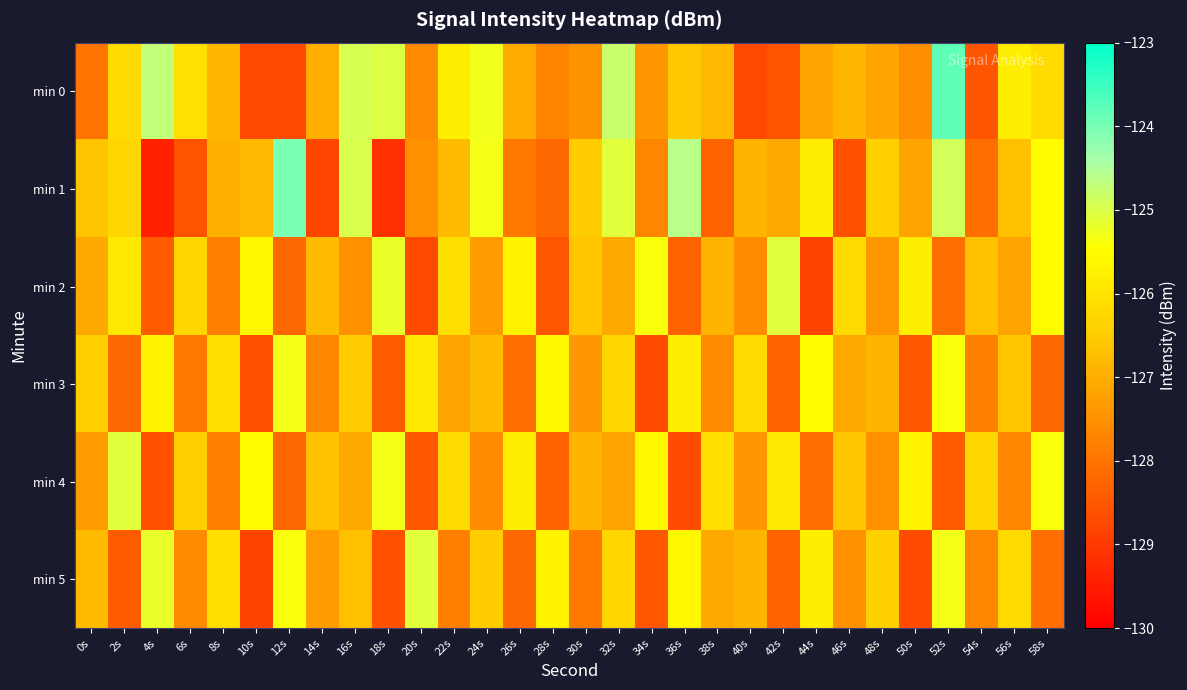

What is the total value across all series at 48s?

-761.8